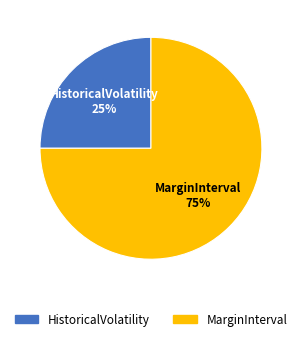

To the nearest percent, what portion does MarginInterval represent?

75%